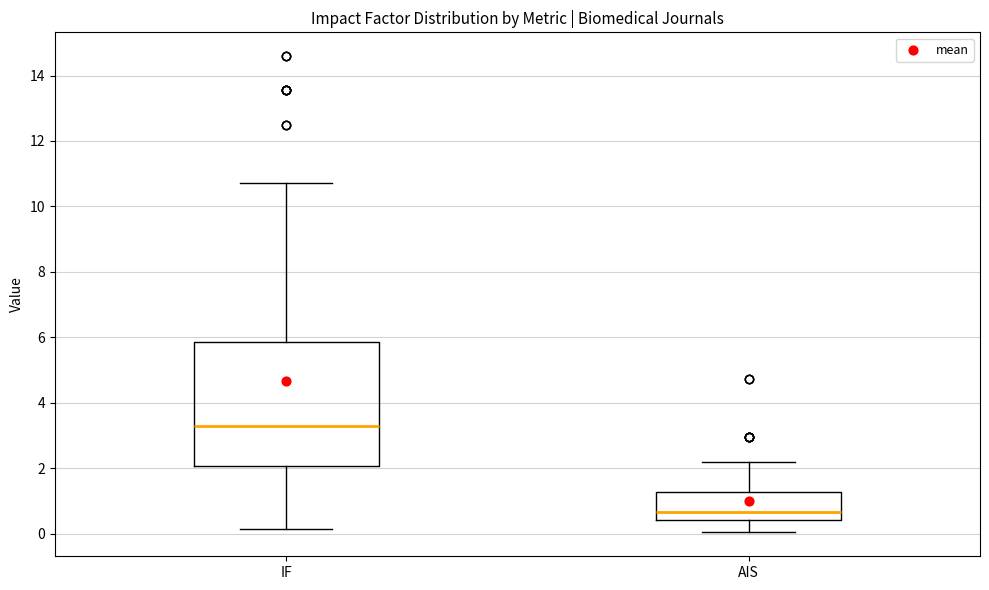

Which box's median line is the lowest?

AIS